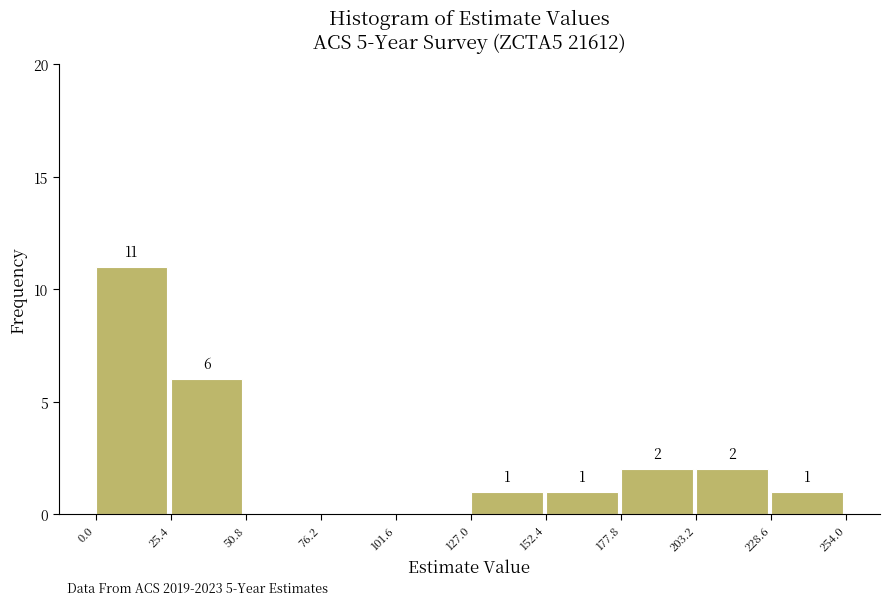

Which range on the x-axis has the tallest bar?

0.0 to 25.4